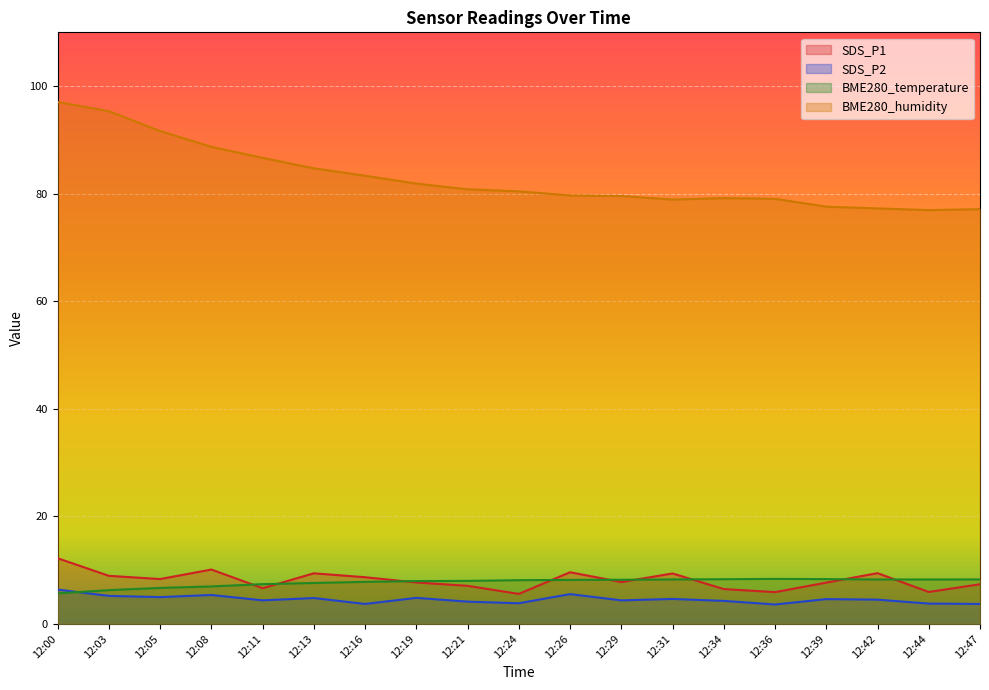

What is the difference between the SDS_P2 values at 12:16 and 12:34?

0.6